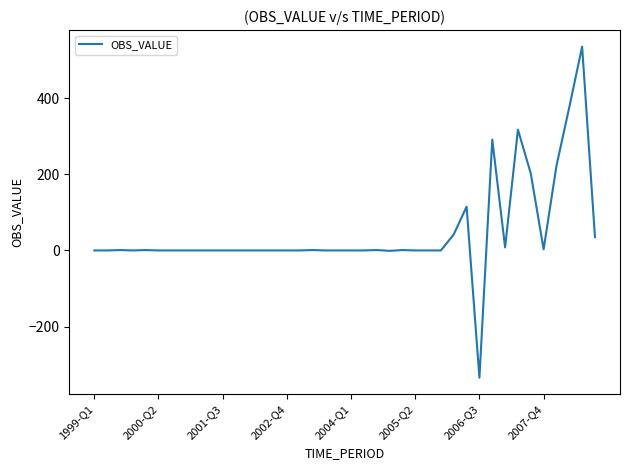

What is the maximum value shown in the chart?

535